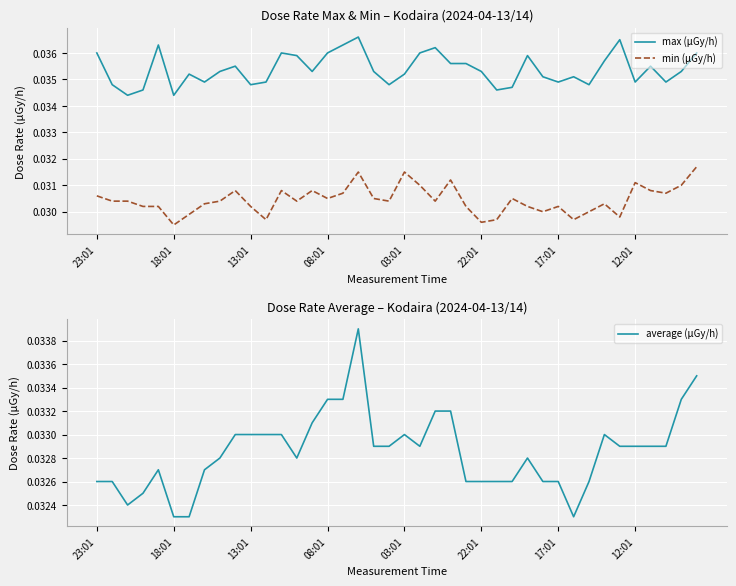

True or false: max (μGy/h) and min (μGy/h) intersect in this chart.

False